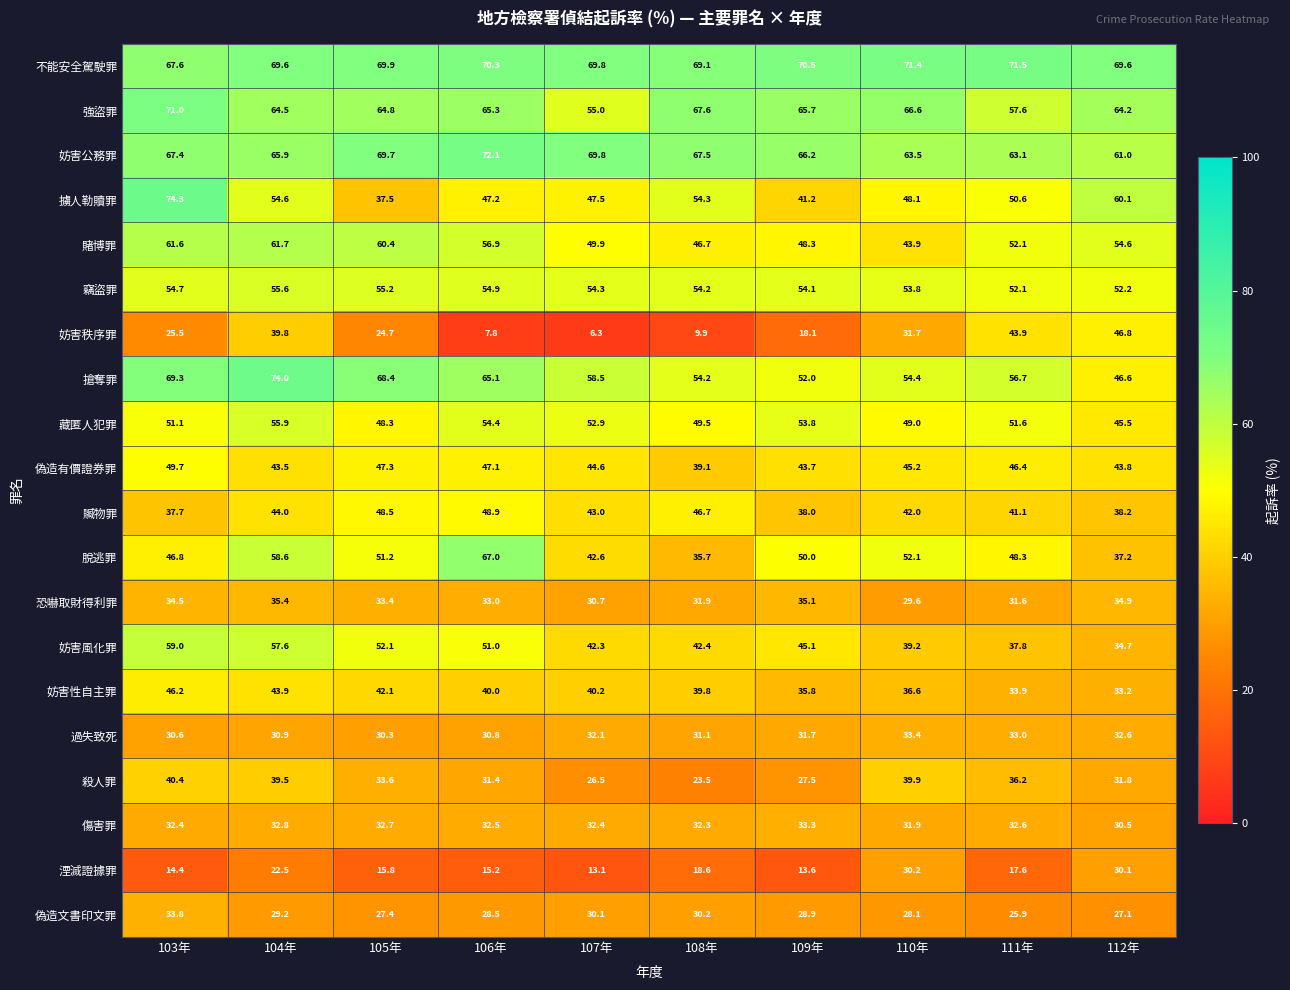

Is it true that 不能安全駕駛罪 equals 104.3 at 108年?

False